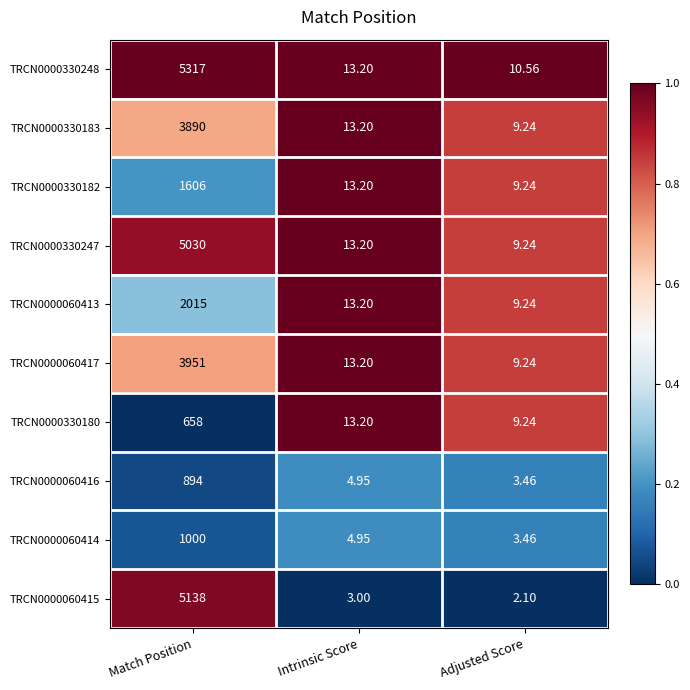

Where does the TRCN0000330182 series first go above 13?

Match Position